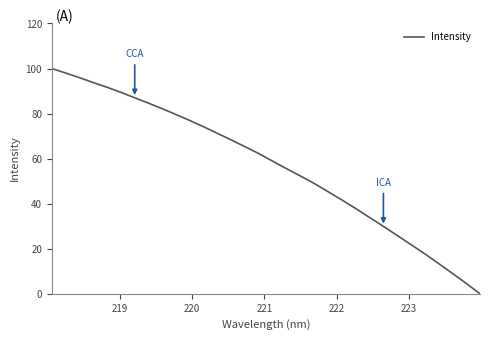

What is the difference between the maximum and minimum values?

100.0